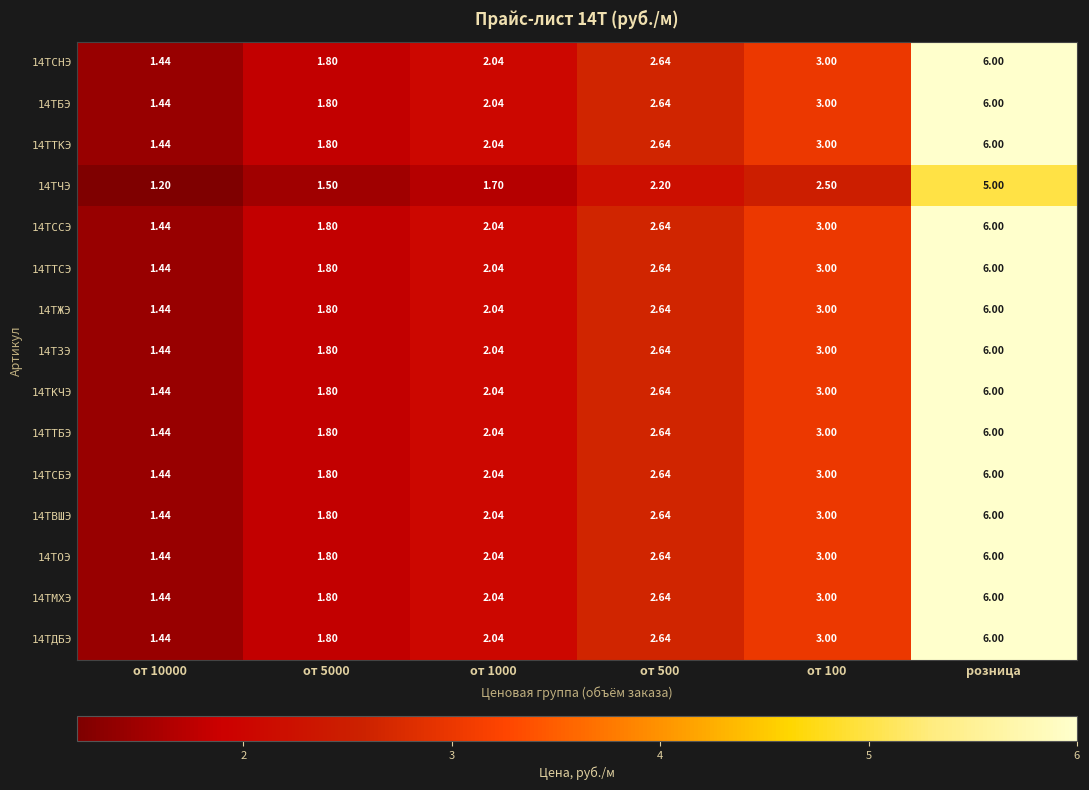

At which category is the sum across all series the highest?

розница